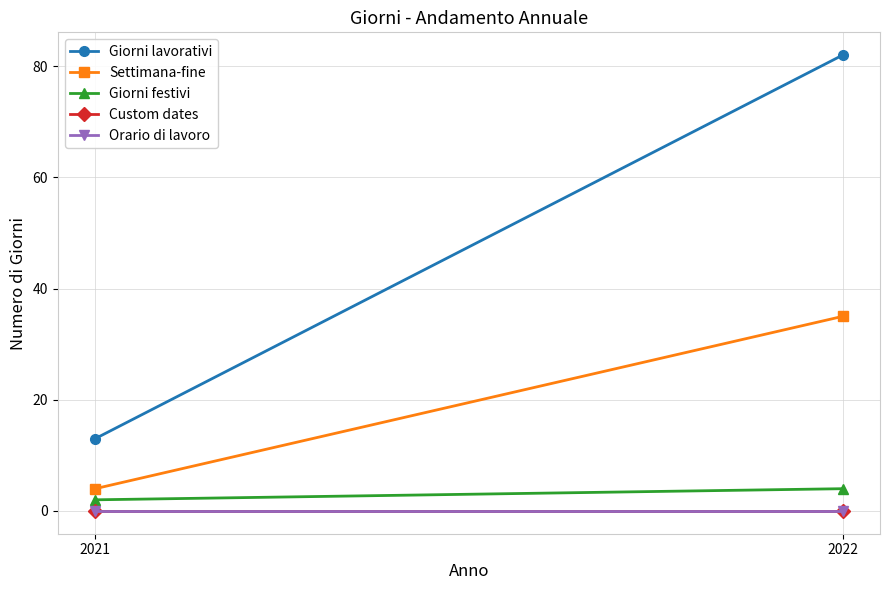

The Giorni lavorativi series shows 13 at 2021. True or false?

True